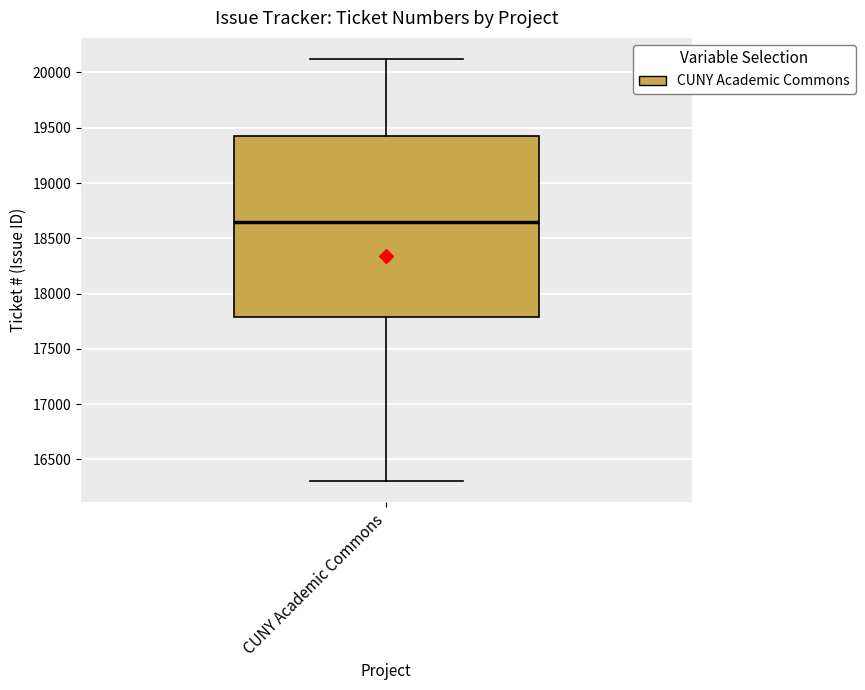

Where does the lower whisker of the box for CUNY Academic Commons end on the y-axis? The values are not printed on the chart, so give them approximately, as read against the axis.

16300